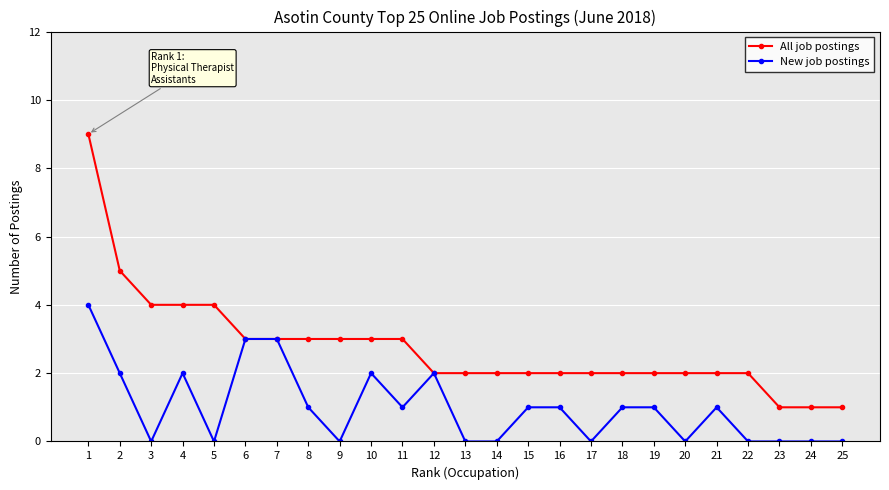

What is the sum of the New job postings values at 23 and 11?

1